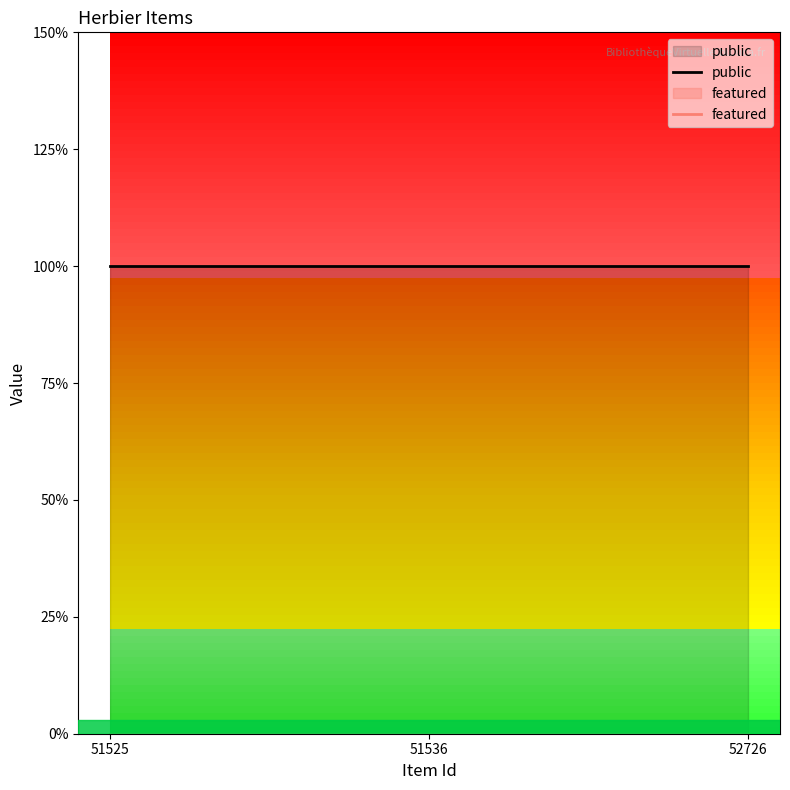

Rank the categories by featured value from highest to lowest.

51525, 51536, 52726